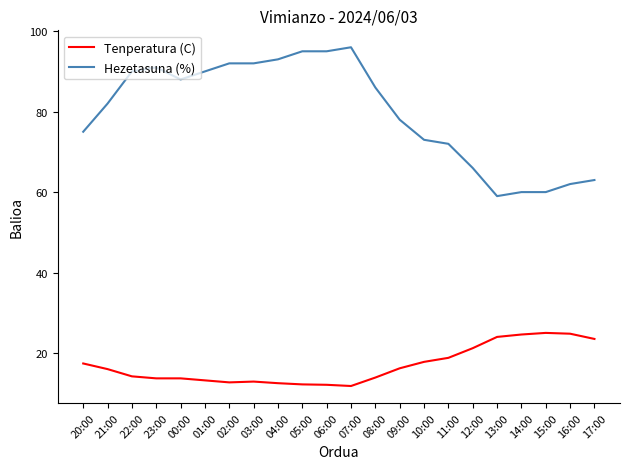

What is the sum of the Tenperatura (C) values at 17:00 and 20:00?

40.9